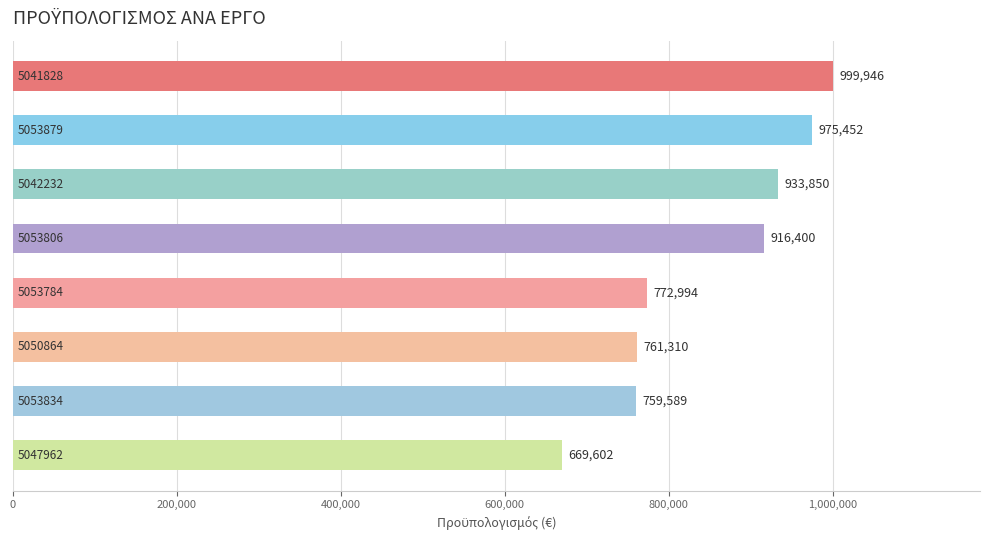

How many categories are shown in the chart?

8